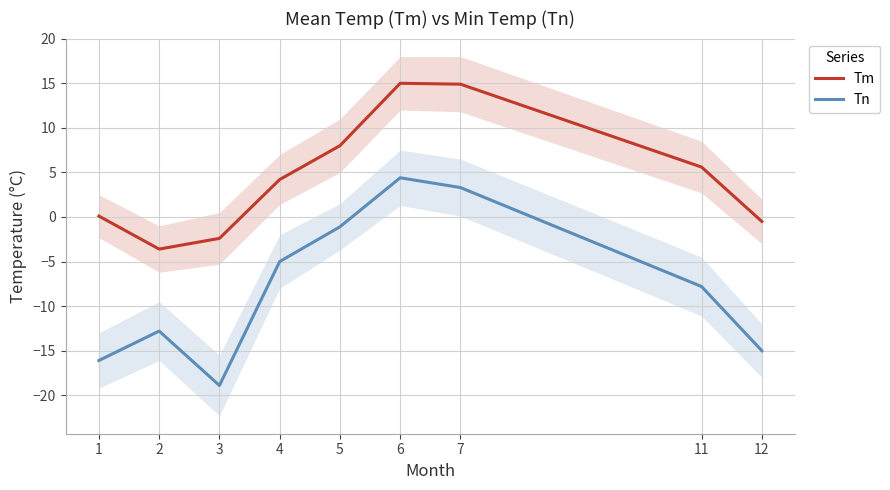

True or false: Tm and Tn cross at least once.

False